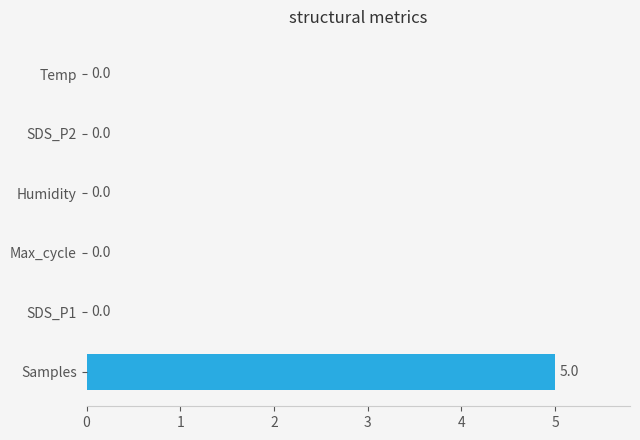

Reading top to bottom, list all the values displayed in this chart.

Temp=0	SDS_P2=0	Humidity=0	Max_cycle=0	SDS_P1=0	Samples=5